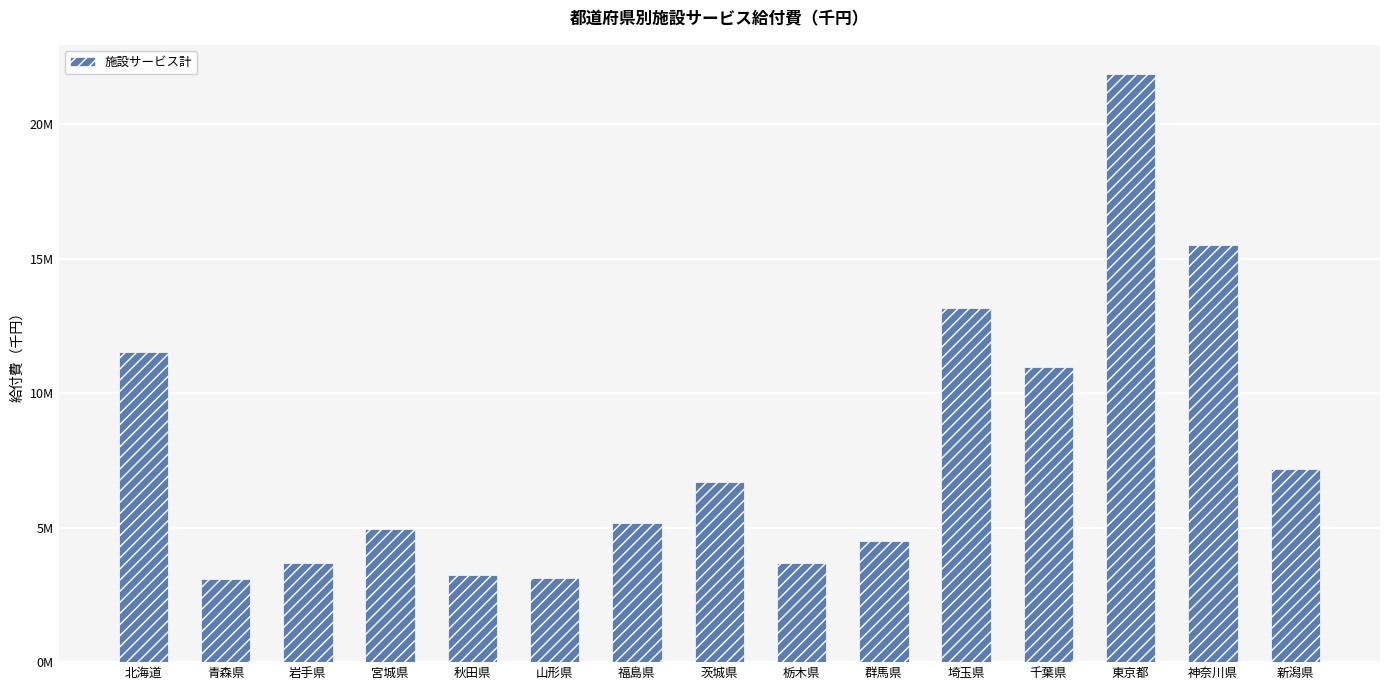

What is the label of the 4th bar from the right?

千葉県